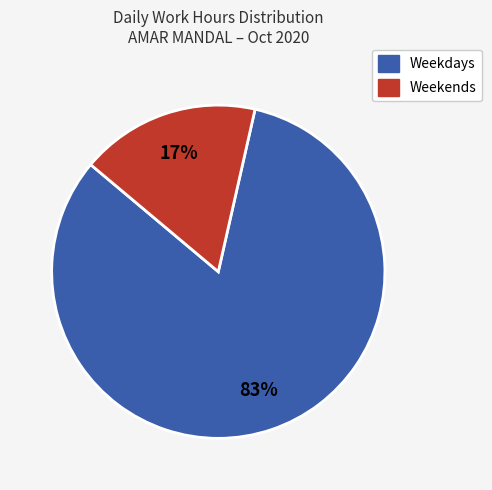

Is there a majority slice in this chart?

Yes